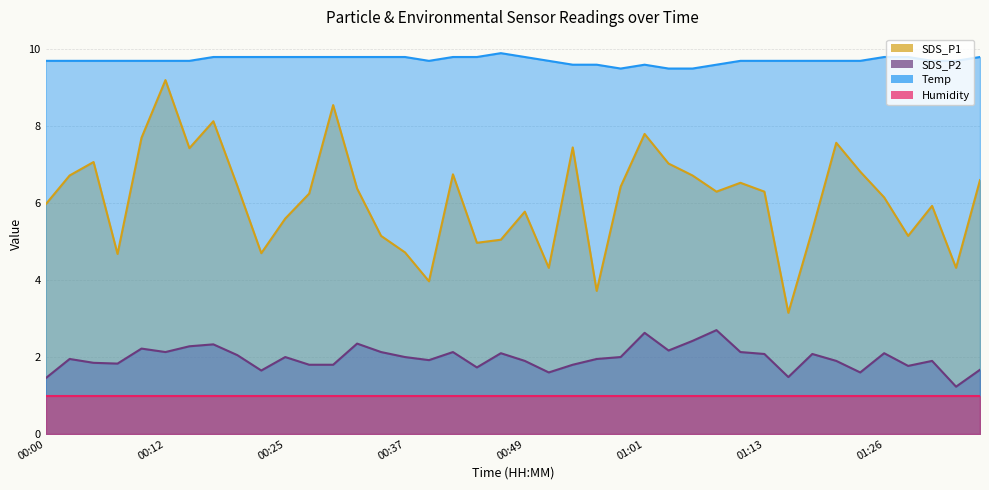

True or false: Temp has a value of 5.3 at 00:37.

False